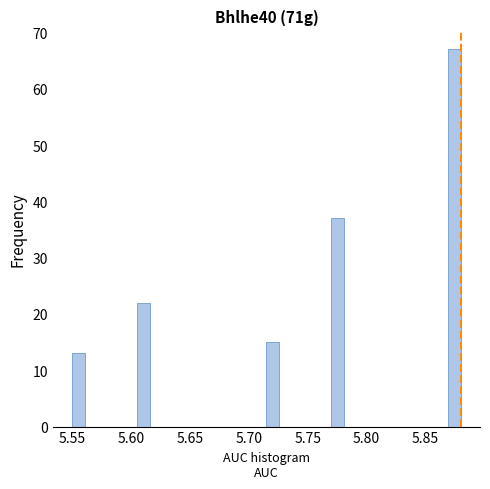

Around what value on the x-axis is the tallest bar? Give the approximate position of its centre, as read against the axis.

5.875